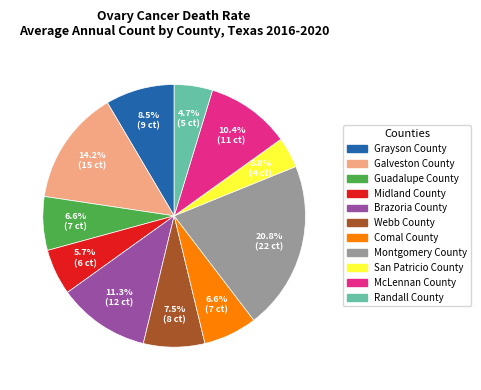

What is the largest slice in the pie chart?

Montgomery County